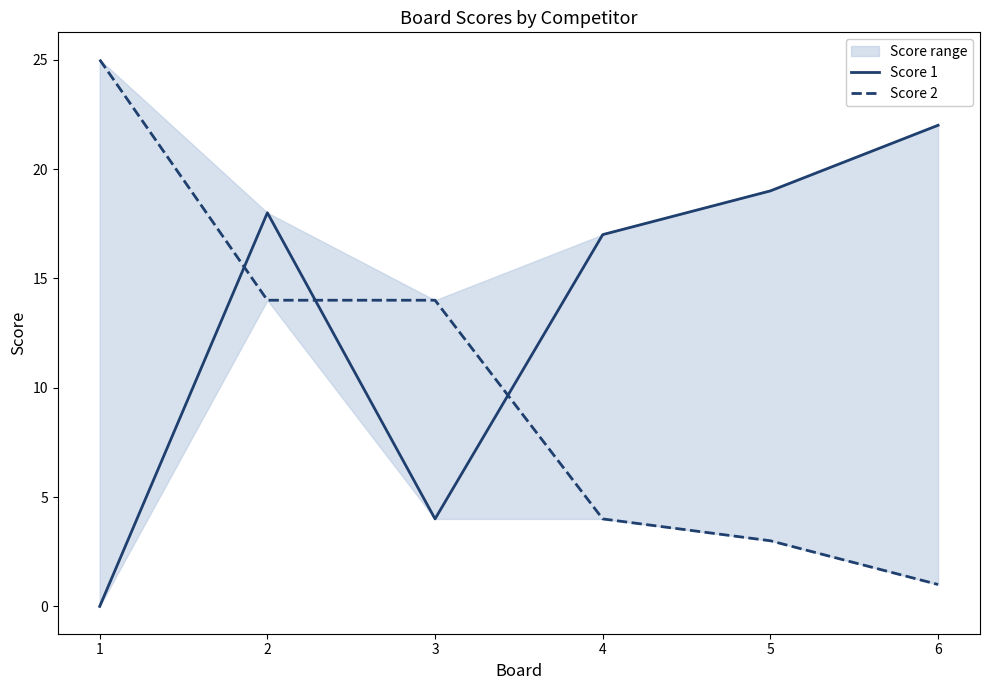

How many values in the Score 1 series are below 18?

3